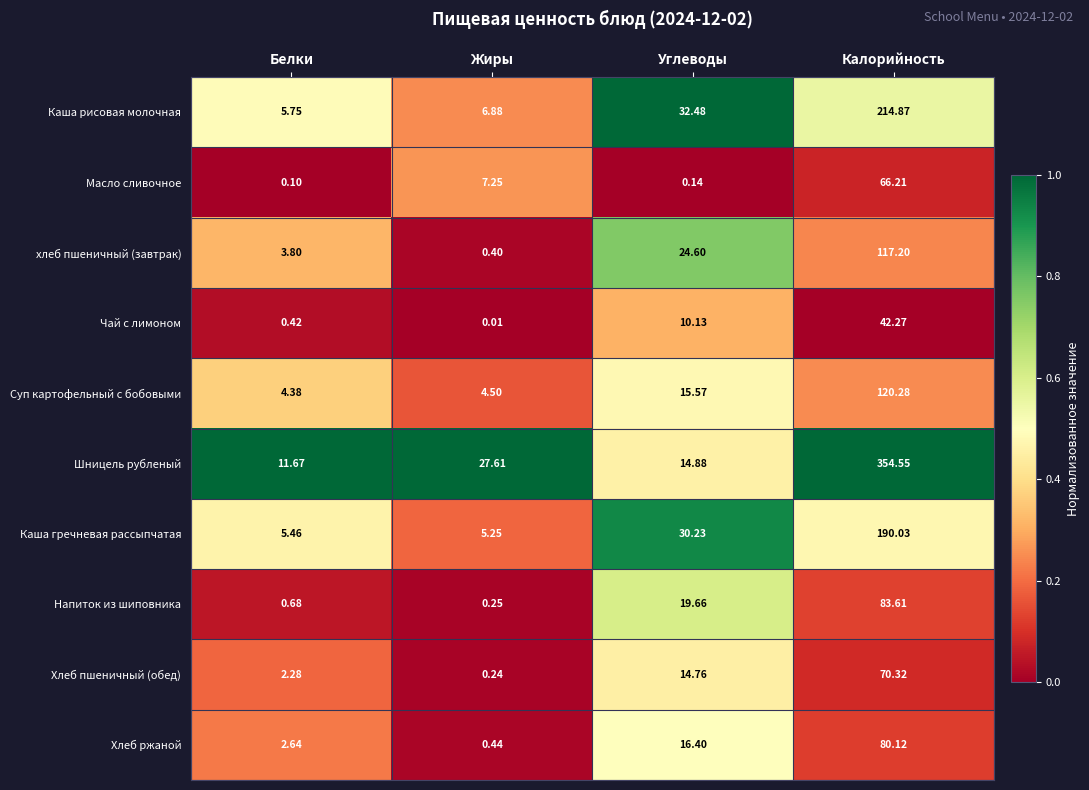

Which label corresponds to the smallest value in the chart?

Жиры